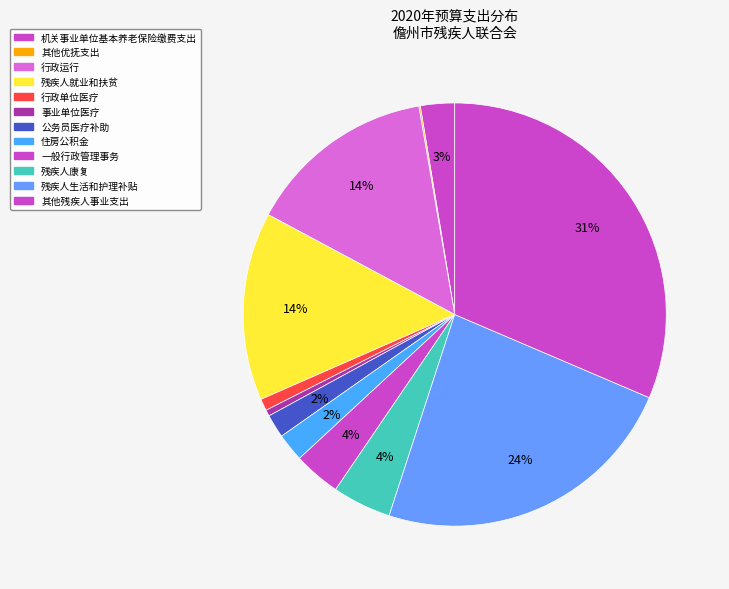

How many slices are in this pie chart?

12